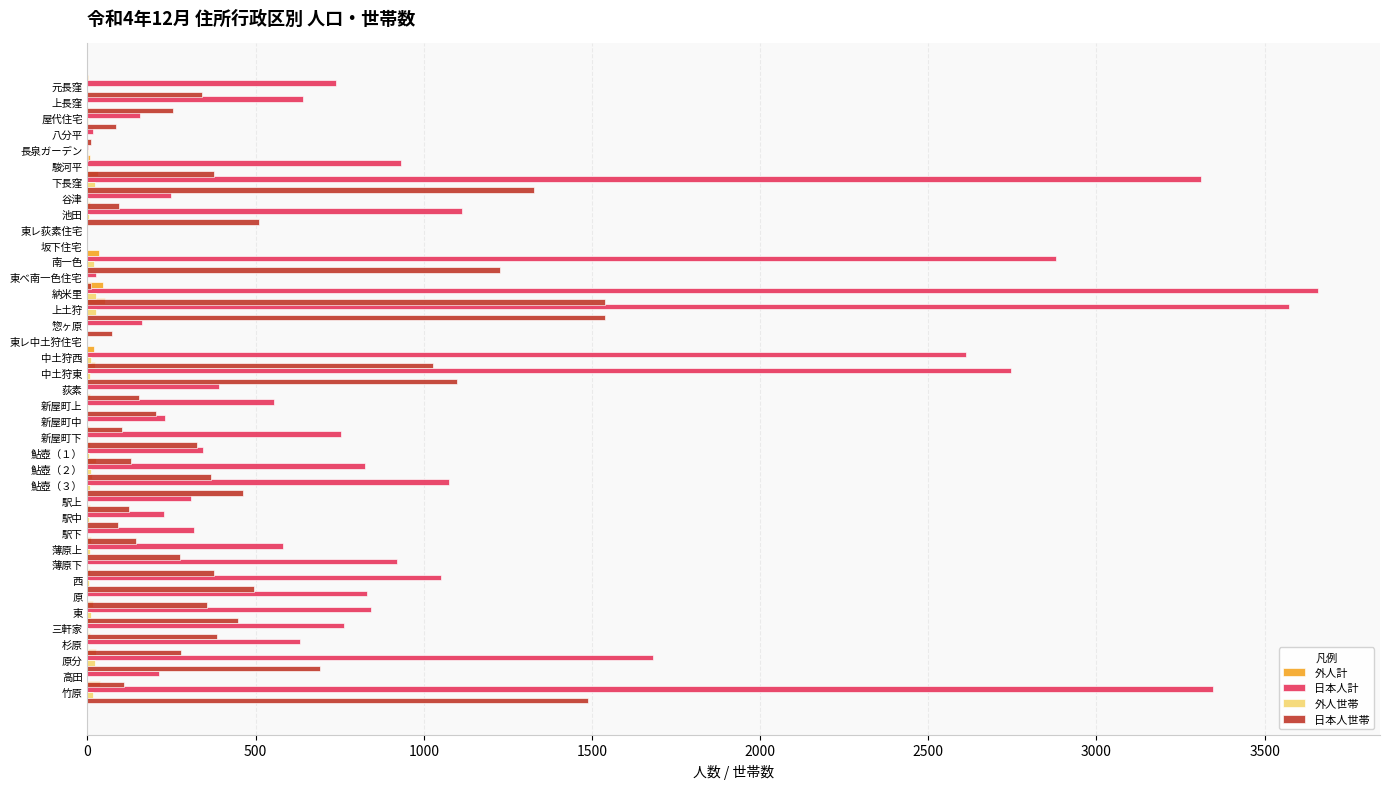

Is the value of 日本人計 at 西 greater than the value of 外人世帯 at 東?

Yes